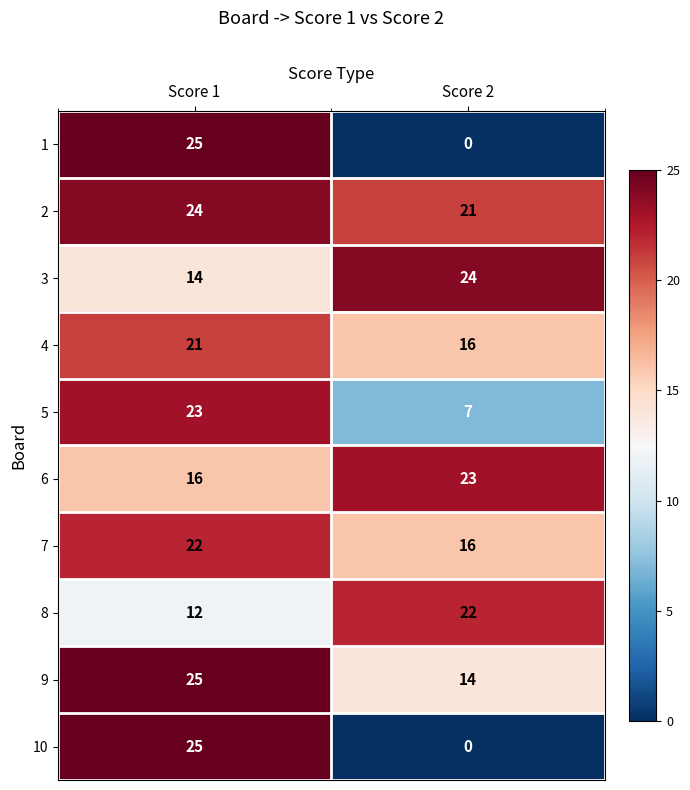

What is the difference between the highest and lowest values at Score 1?

13